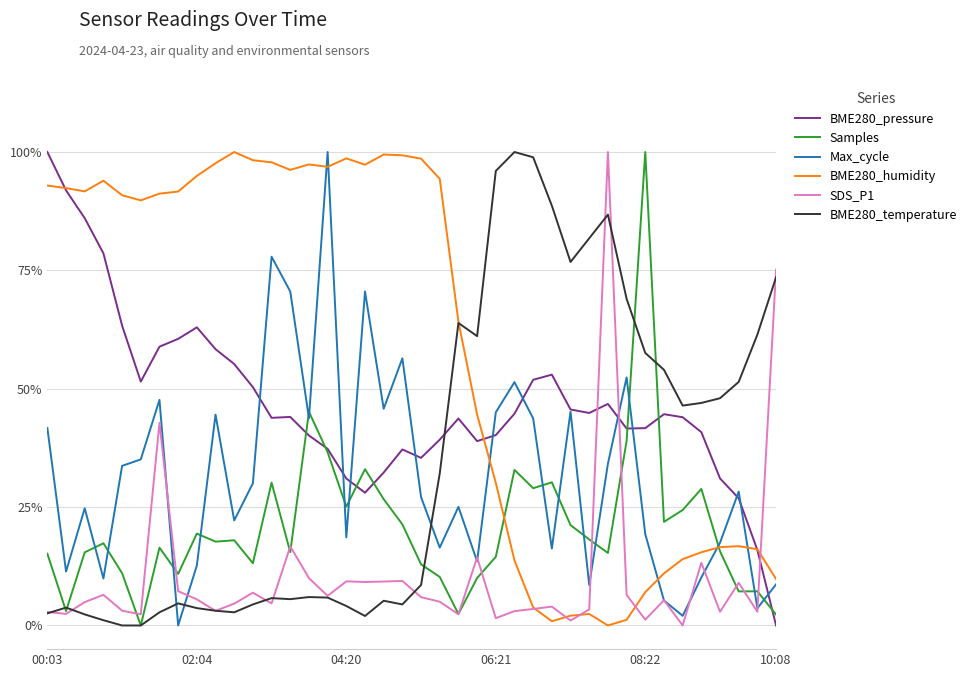

Does the chart have visible grid lines?

Yes